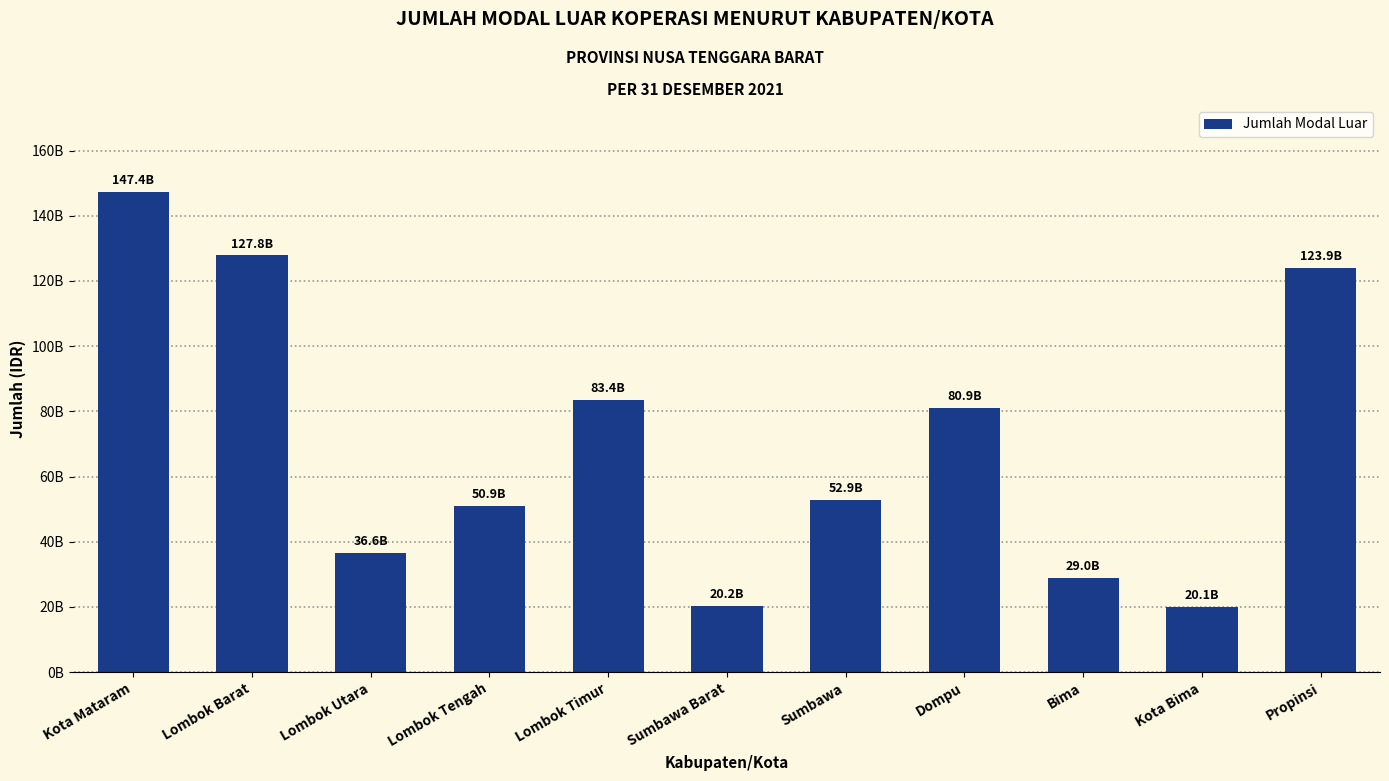

The chart shows a value of 147447000000.0 at Kota Mataram. True or false?

True